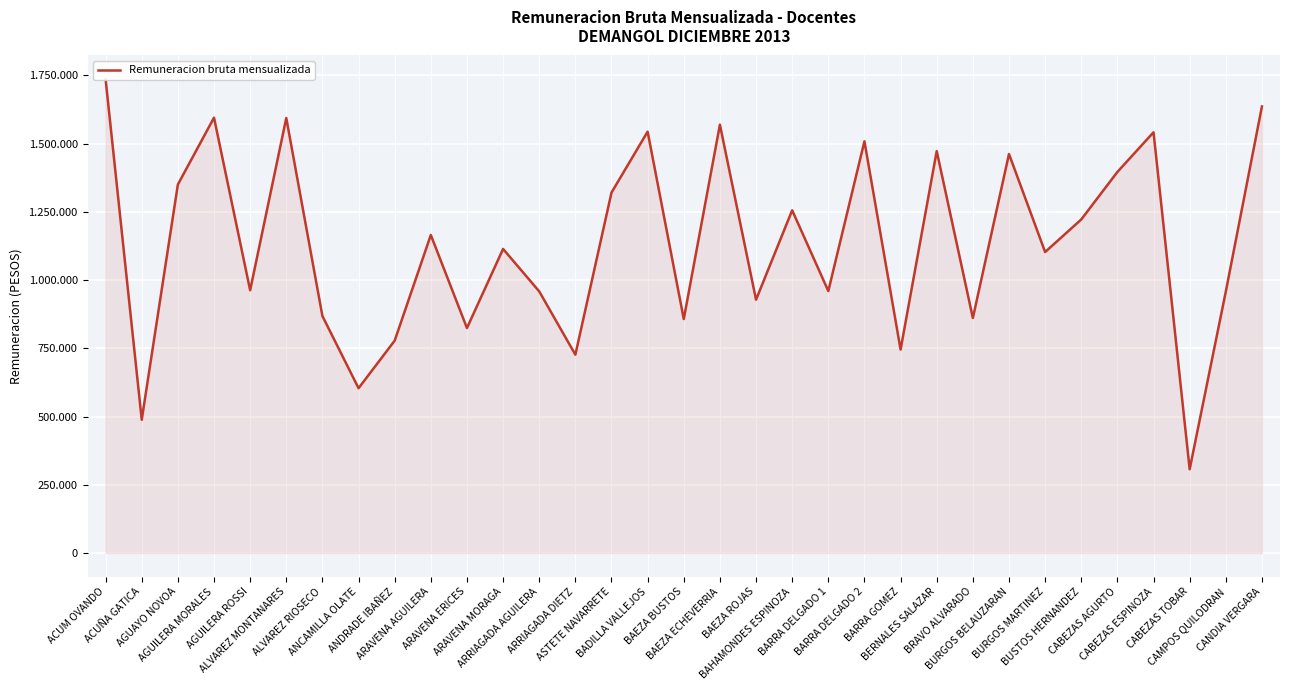

What is the difference between the maximum and minimum values?

1429234